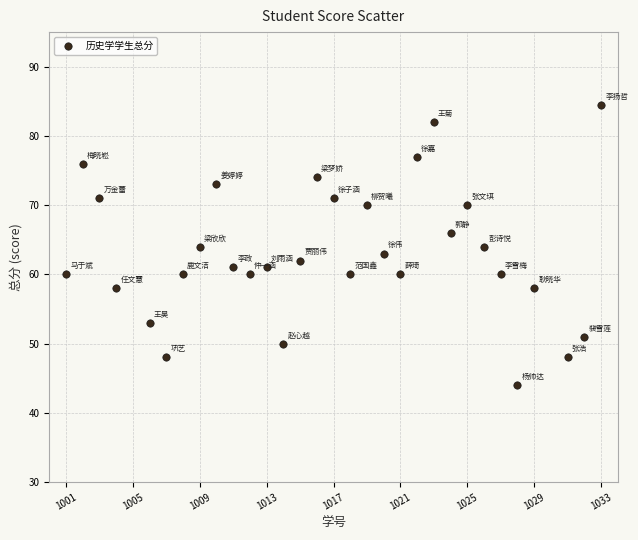

What is the range of X values (max minus min)?

32.0